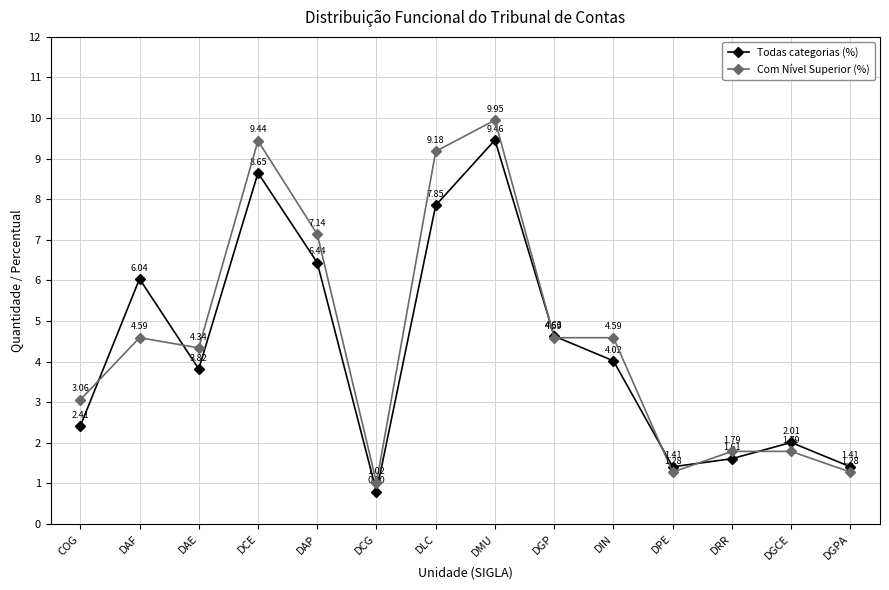

List the series in order of their peak value, lowest first.

Todas categorias (%), Com Nível Superior (%)